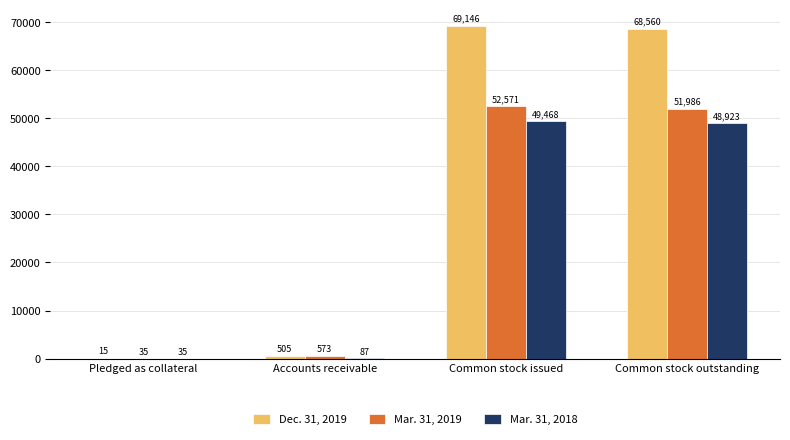

At which label does Dec. 31, 2019 first exceed 68560?

Common stock issued